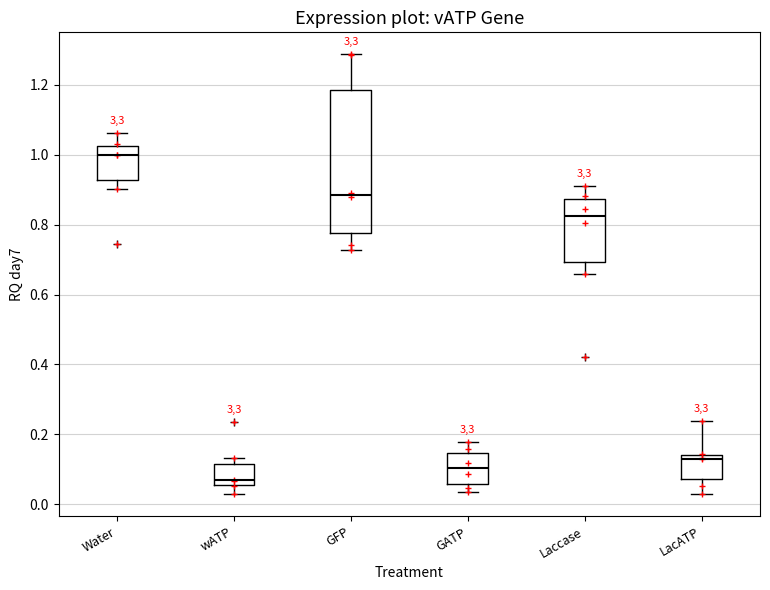

Reading left to right, transcribe this box plot: for each box, give where its median line is, the range the box spans, and where its two whiskers end, as read against the y-axis. The values are not printed on the chart, so give them approximately, as read against the axis.

Water: median 1.00, box 0.92 to 1.02, whiskers 0.90 to 1.06
wATP: median 0.06 (just above the box's lower edge), box 0.06 to 0.12, whiskers 0.02 to 0.14
GFP: median 0.88, box 0.78 to 1.18, whiskers 0.72 to 1.28
GATP: median 0.10, box 0.06 to 0.14, whiskers 0.04 to 0.18
Laccase: median 0.82, box 0.70 to 0.88, whiskers 0.66 to 0.92
LacATP: median 0.14 (just below the box's upper edge), box 0.08 to 0.14, whiskers 0.02 to 0.24